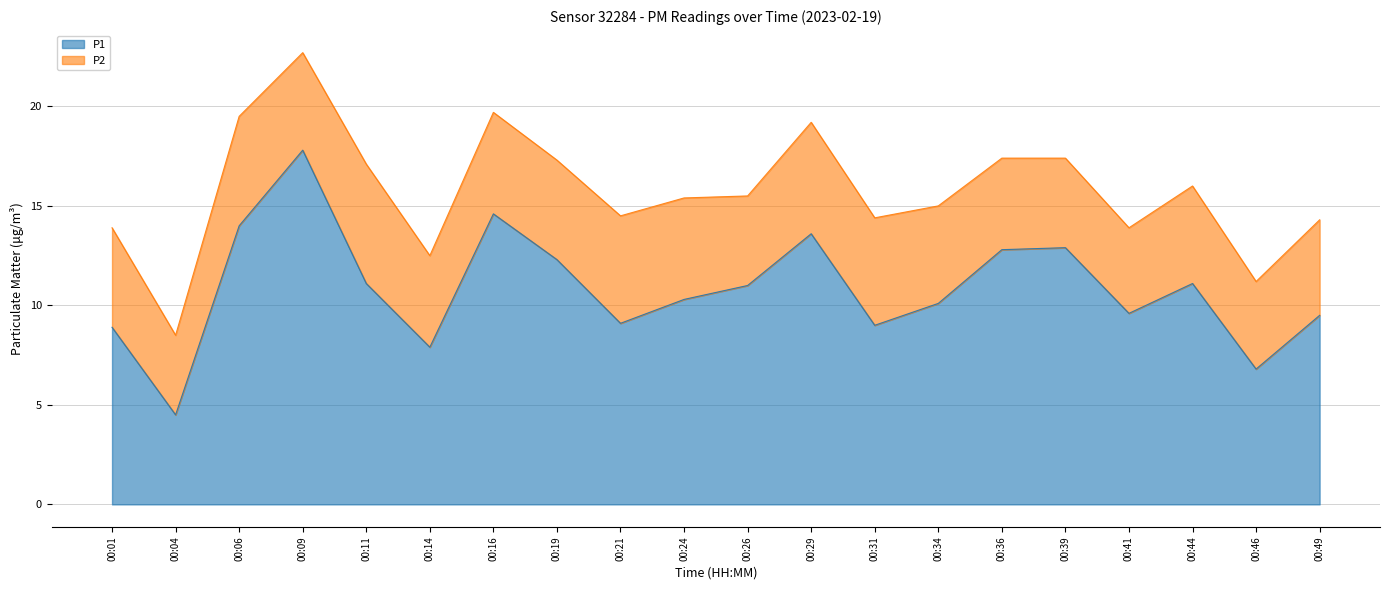

The value at 00:31 is 9.0. True or false?

True